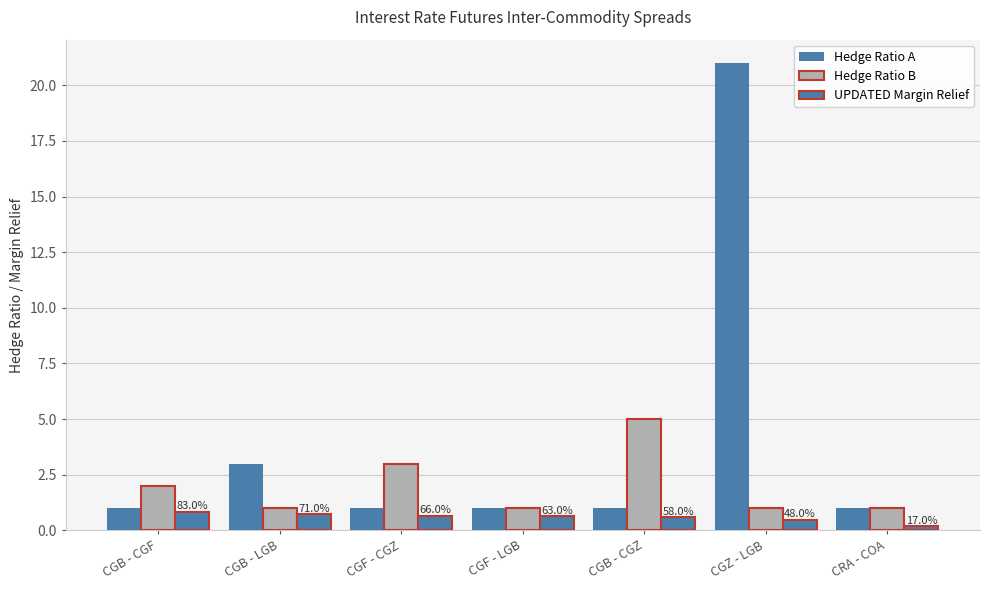

Rank the series by their maximum value, from lowest to highest.

UPDATED Margin Relief, Hedge Ratio B, Hedge Ratio A